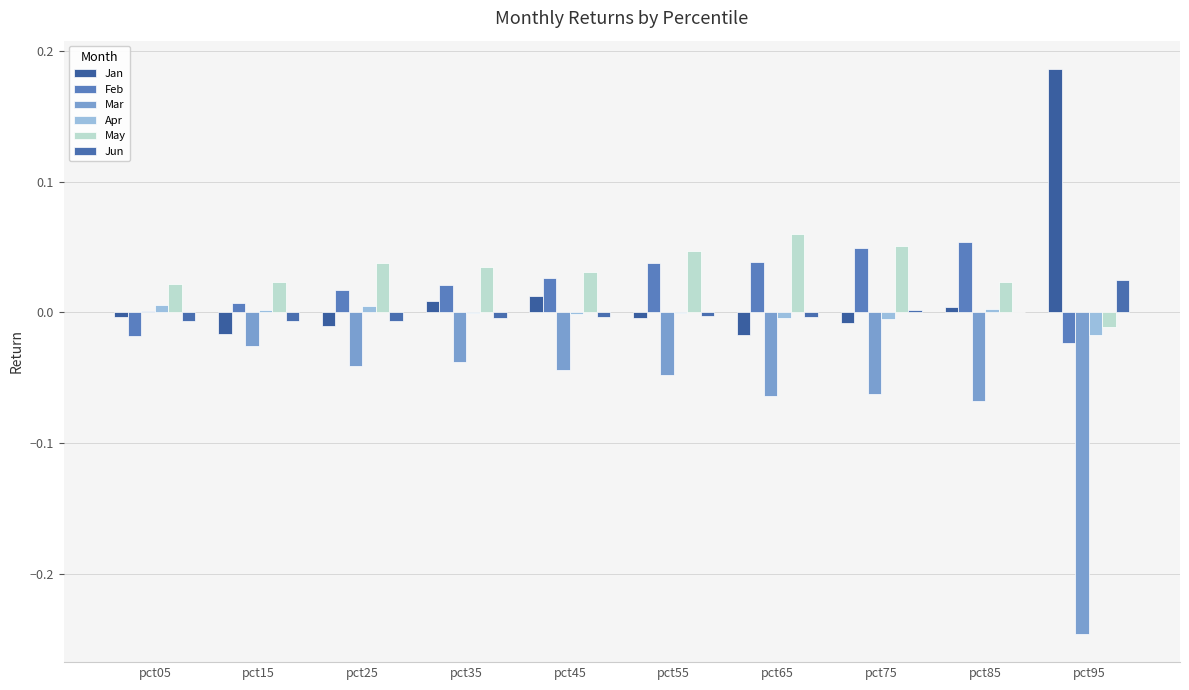

Reading right to left, list all the values displayed in this chart.

Jan: 0.2	0.0	-0.0	-0.0	-0.0	0.0	0.0	-0.0	-0.0	-0.0
Feb: -0.0	0.1	0.0	0.0	0.0	0.0	0.0	0.0	0.0	-0.0
Mar: -0.2	-0.1	-0.1	-0.1	-0.0	-0.0	-0.0	-0.0	-0.0	0.0
Apr: -0.0	0.0	-0.0	-0.0	-0.0	-0.0	-0.0	0.0	0.0	0.0
May: -0.0	0.0	0.1	0.1	0.0	0.0	0.0	0.0	0.0	0.0
Jun: 0.0	0.0	0.0	-0.0	-0.0	-0.0	-0.0	-0.0	-0.0	-0.0